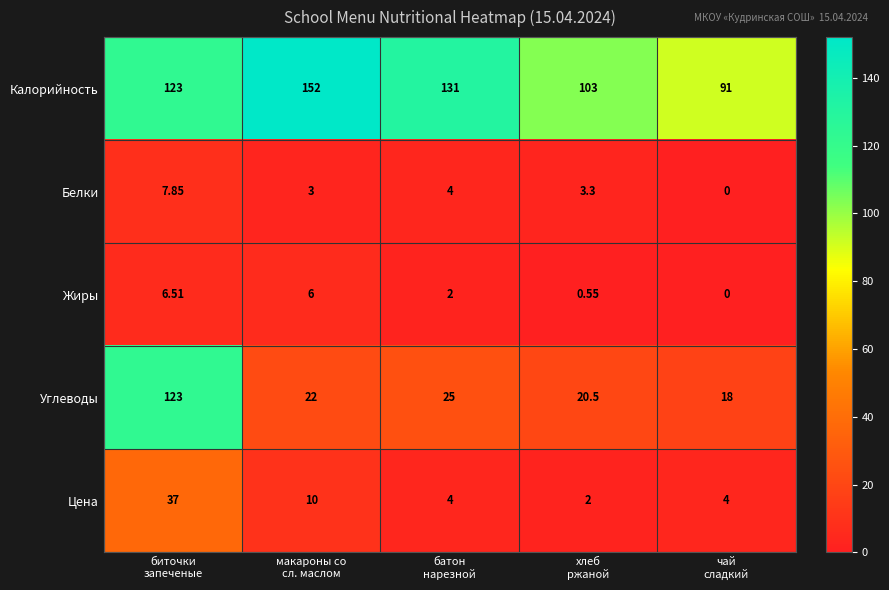

How many series are shown in this chart?

5